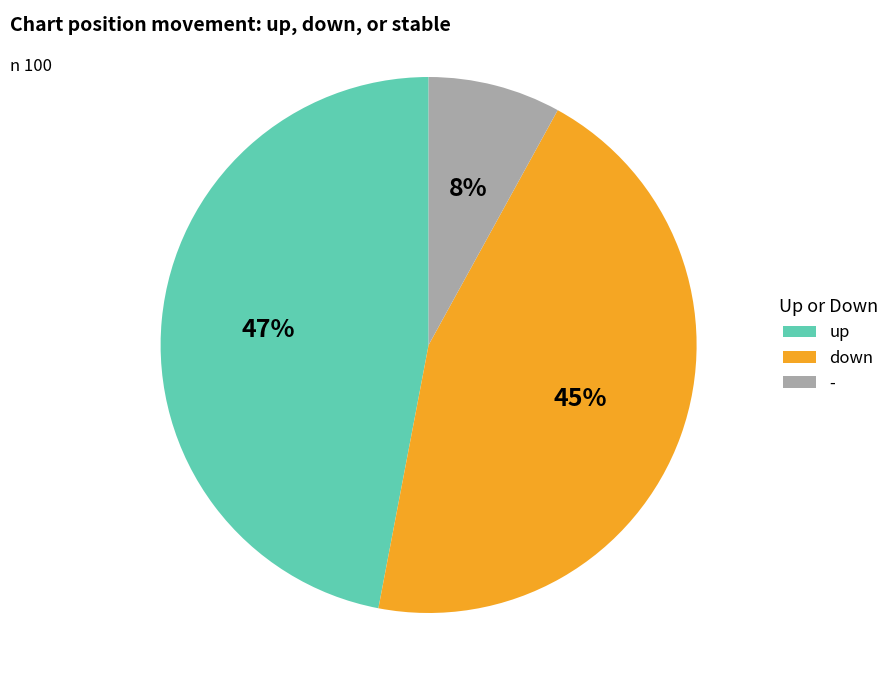

Combined, do - and down account for over 50%?

Yes